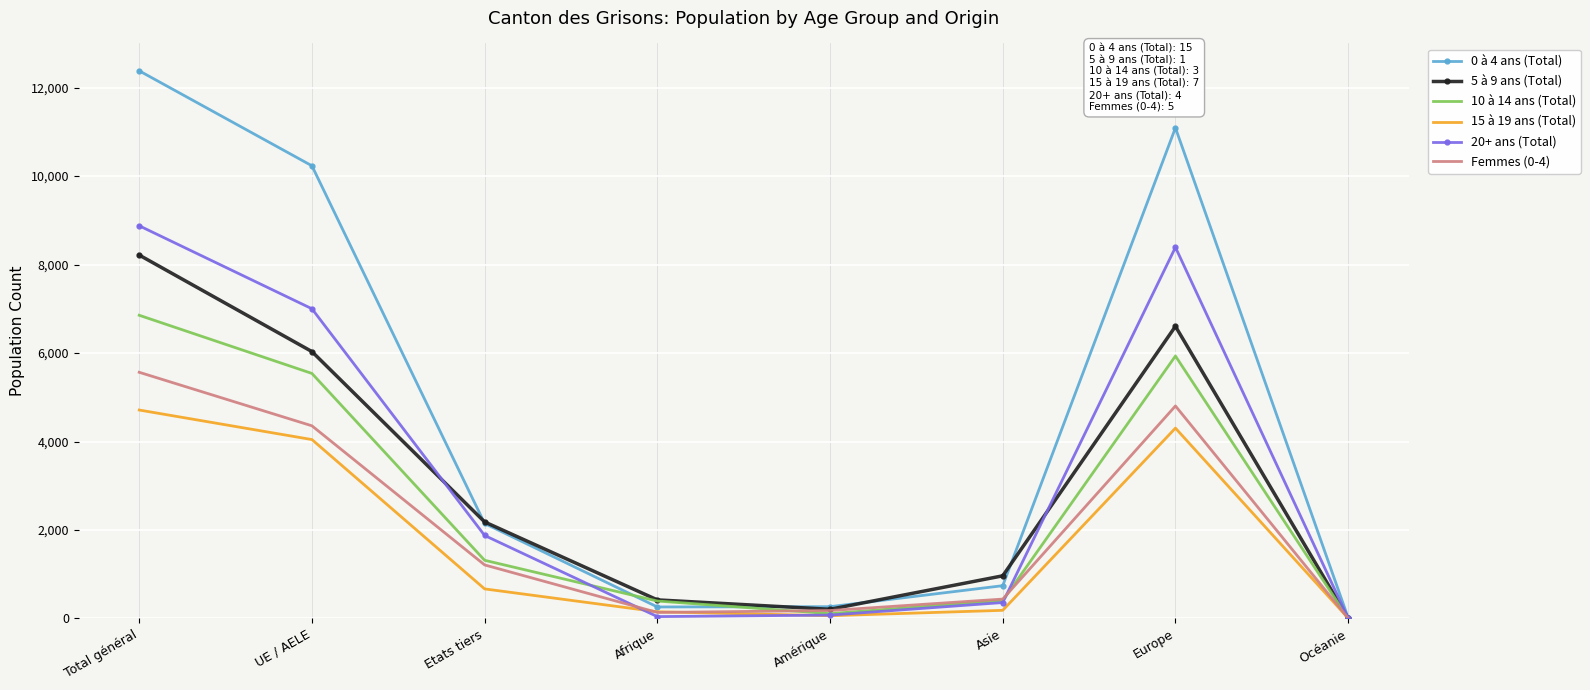

List the series in order of their peak value, highest first.

0 à 4 ans (Total), 20+ ans (Total), 5 à 9 ans (Total), 10 à 14 ans (Total), Femmes (0-4), 15 à 19 ans (Total)